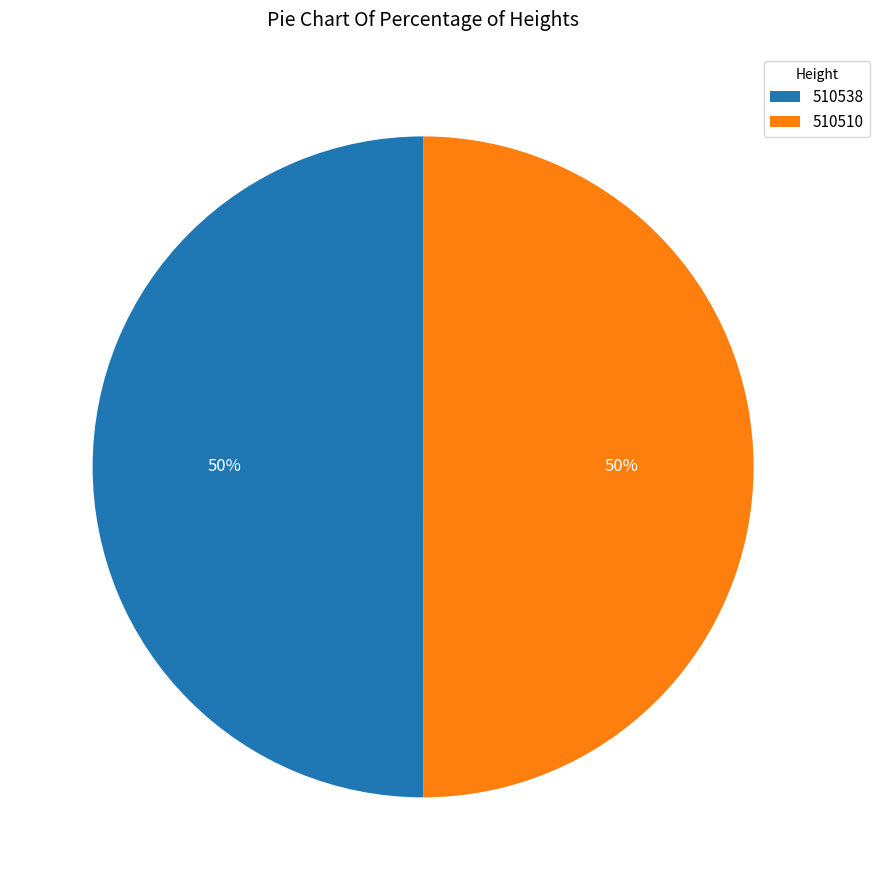

The 510538 slice represents 58% of the pie. True or false?

False